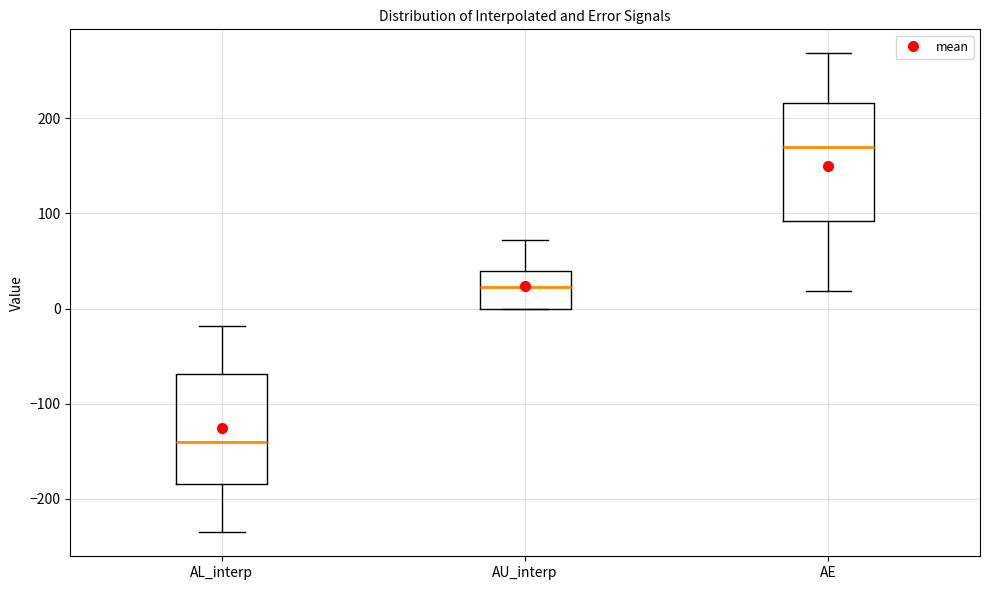

Which box's median line is the lowest?

AL_interp